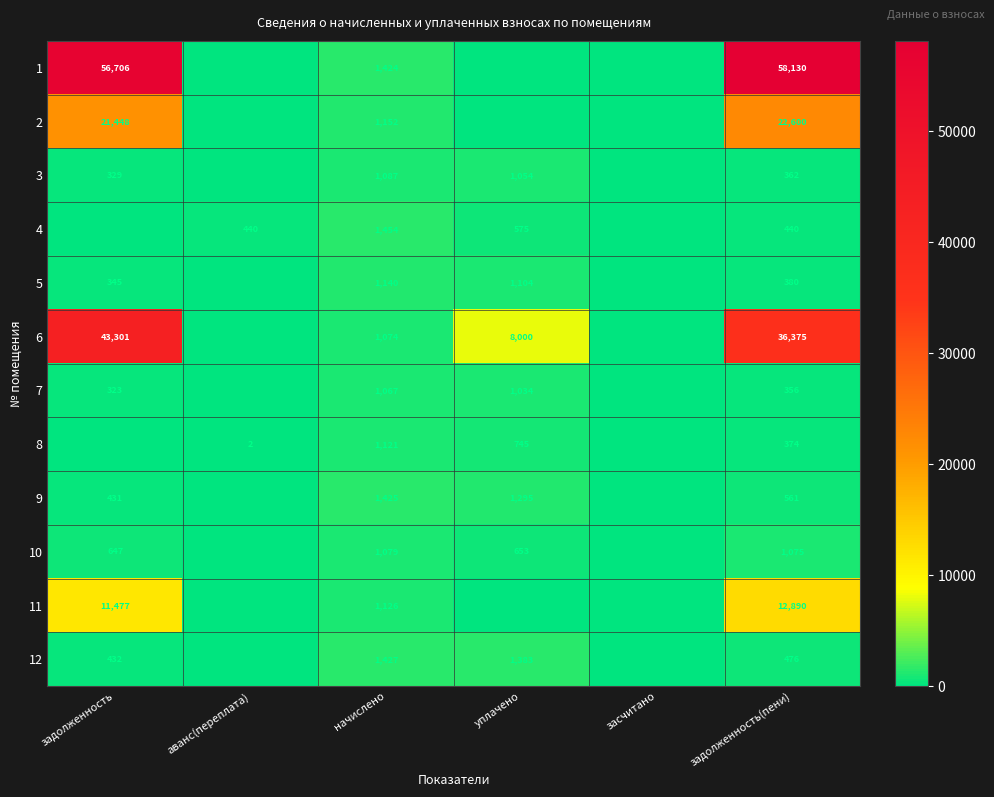

What is the sum of the 12 values at задолженность and уплачено?

1815